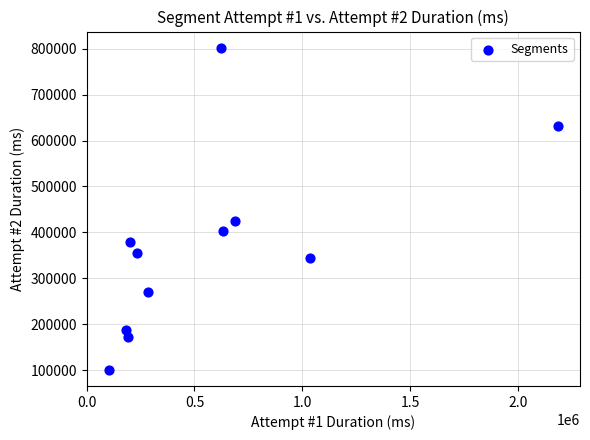

What is the average Y value?

369720